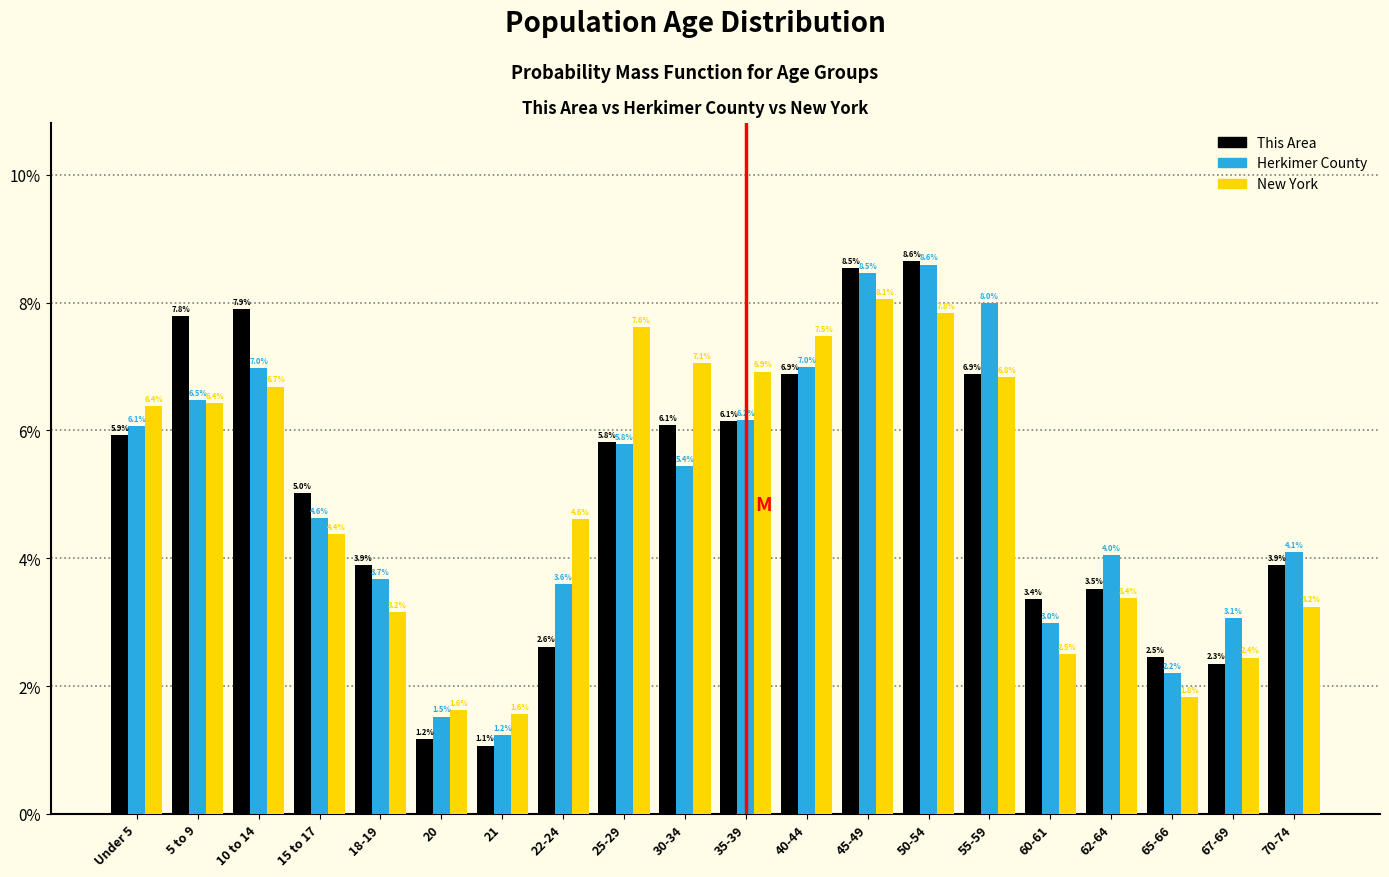

Reading left to right, list all the values displayed in this chart.

This Area: Under 5=5.9	5 to 9=7.8	10 to 14=7.9	15 to 17=5.0	18-19=3.9	20=1.2	21=1.1	22-24=2.6	25-29=5.8	30-34=6.1	35-39=6.1	40-44=6.9	45-49=8.5	50-54=8.6	55-59=6.9	60-61=3.4	62-64=3.5	65-66=2.5	67-69=2.3	70-74=3.9
Herkimer County: Under 5=6.1	5 to 9=6.5	10 to 14=7.0	15 to 17=4.6	18-19=3.7	20=1.5	21=1.2	22-24=3.6	25-29=5.8	30-34=5.4	35-39=6.2	40-44=7.0	45-49=8.5	50-54=8.6	55-59=8.0	60-61=3.0	62-64=4.0	65-66=2.2	67-69=3.1	70-74=4.1
New York: Under 5=6.4	5 to 9=6.4	10 to 14=6.7	15 to 17=4.4	18-19=3.2	20=1.6	21=1.6	22-24=4.6	25-29=7.6	30-34=7.1	35-39=6.9	40-44=7.5	45-49=8.1	50-54=7.8	55-59=6.8	60-61=2.5	62-64=3.4	65-66=1.8	67-69=2.4	70-74=3.2